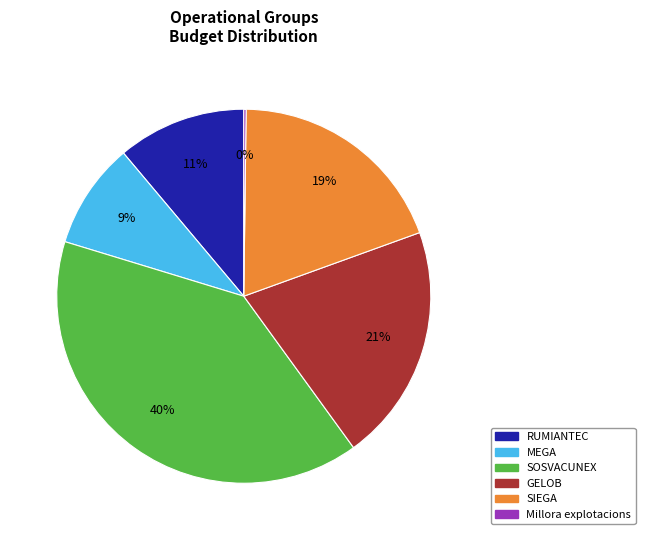

Approximately how many times larger is the value at MEGA compared to SOSVACUNEX?

0.2